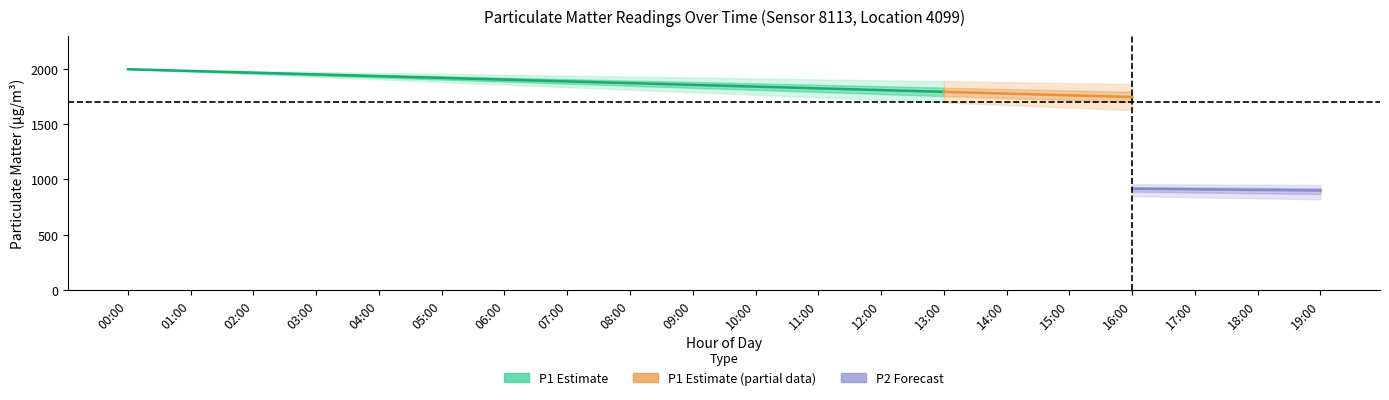

Does the chart display data point markers on the line(s)?

No